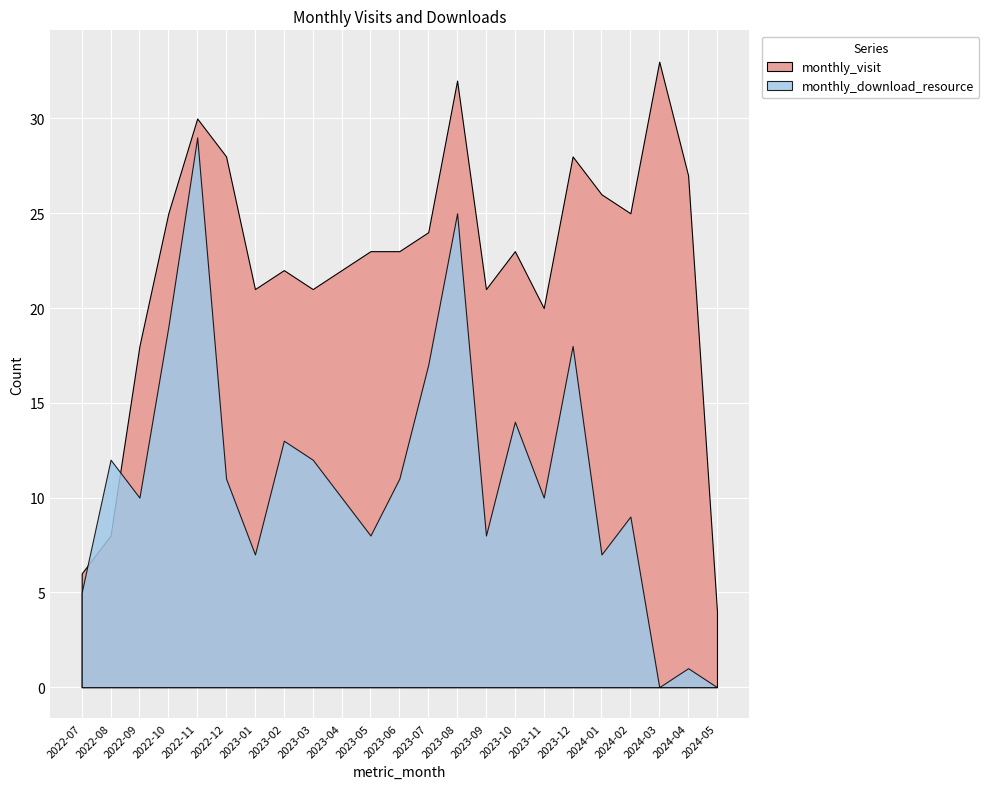

How many interior local peaks does the monthly_download_resource series have?

8